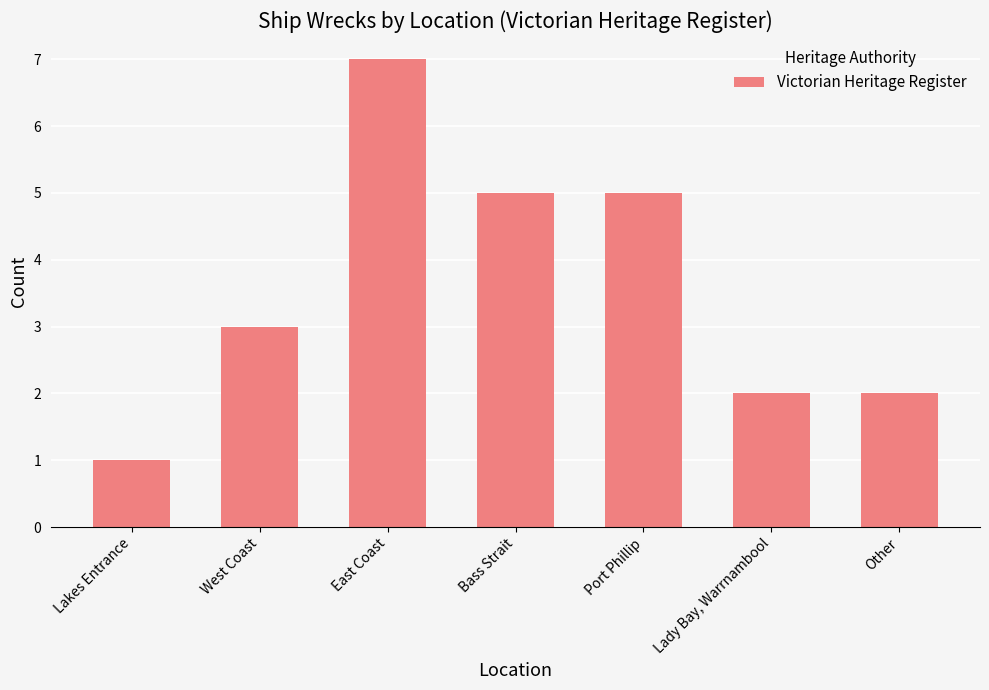

What is the average value?

4